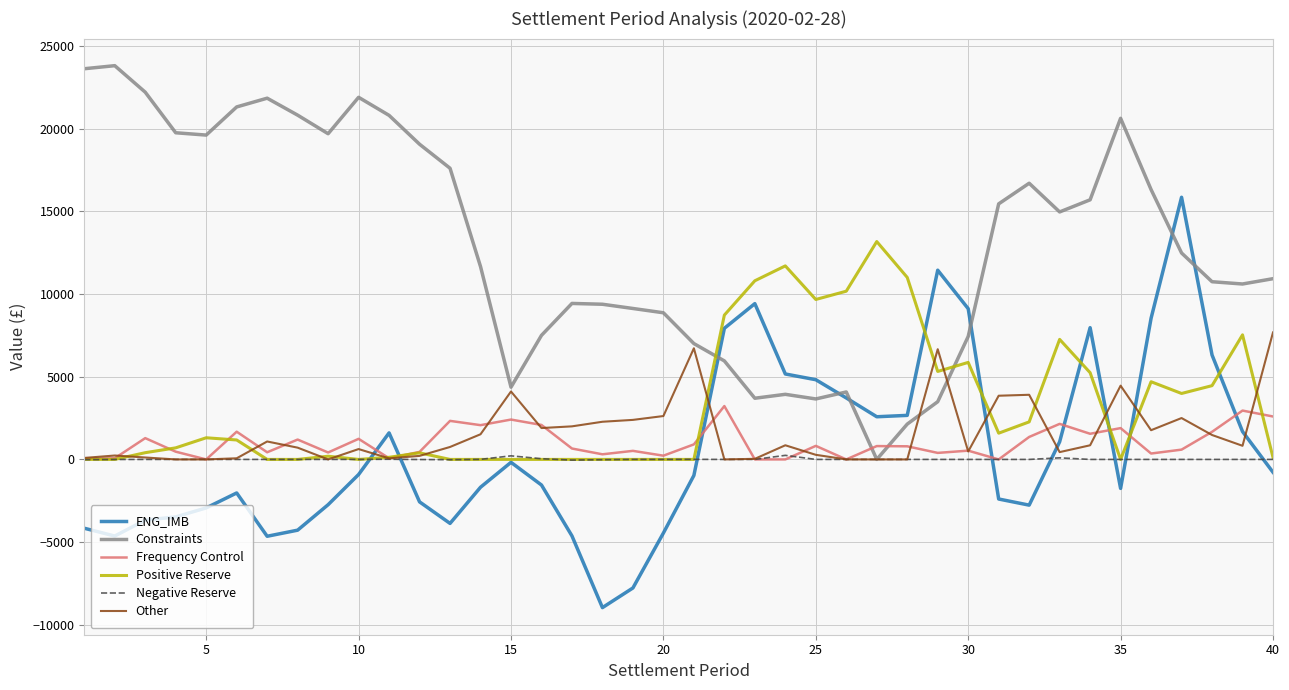

Which series has the largest total across all categories?

Constraints